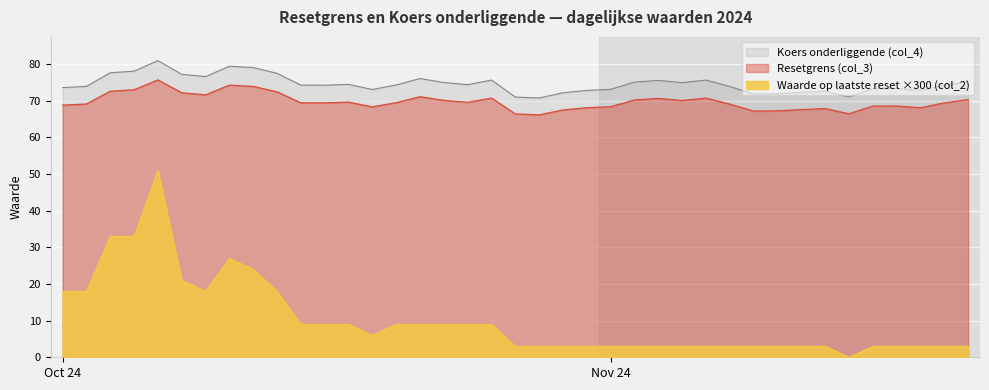

How many lines are shown in the chart?

3